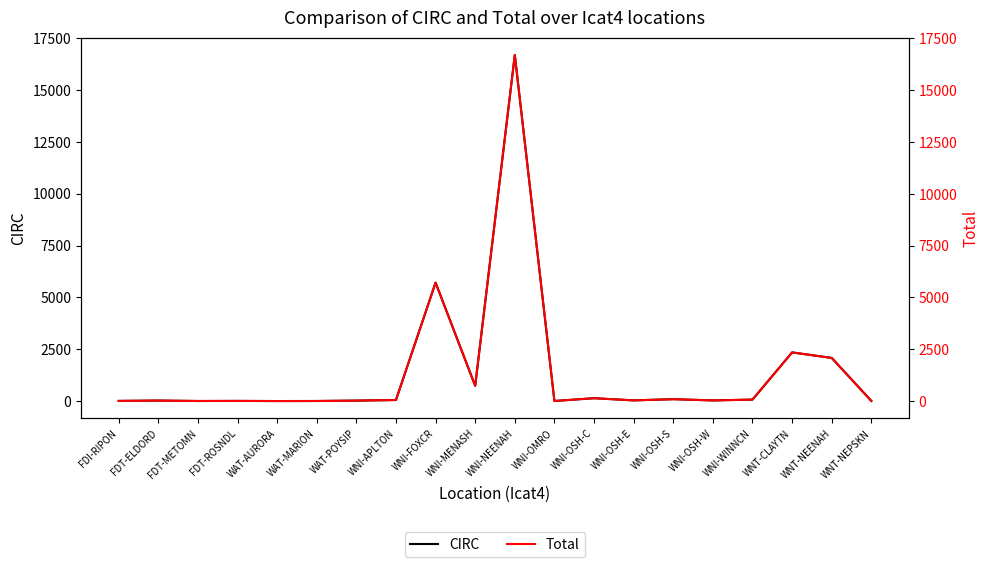

What position from the left is FDT-ROSNDL?

4